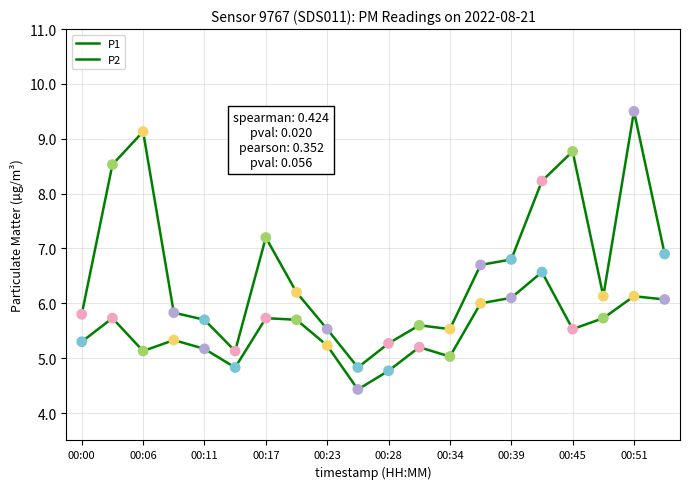

Is this an area chart (filled region under the line)?

No